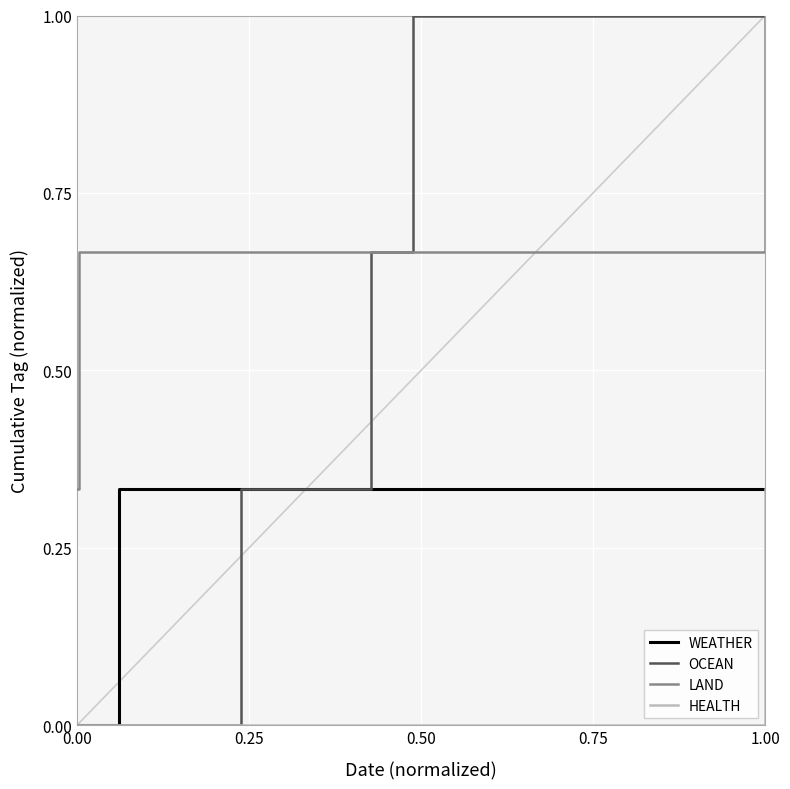

Which series has the largest range (max minus min)?

OCEAN